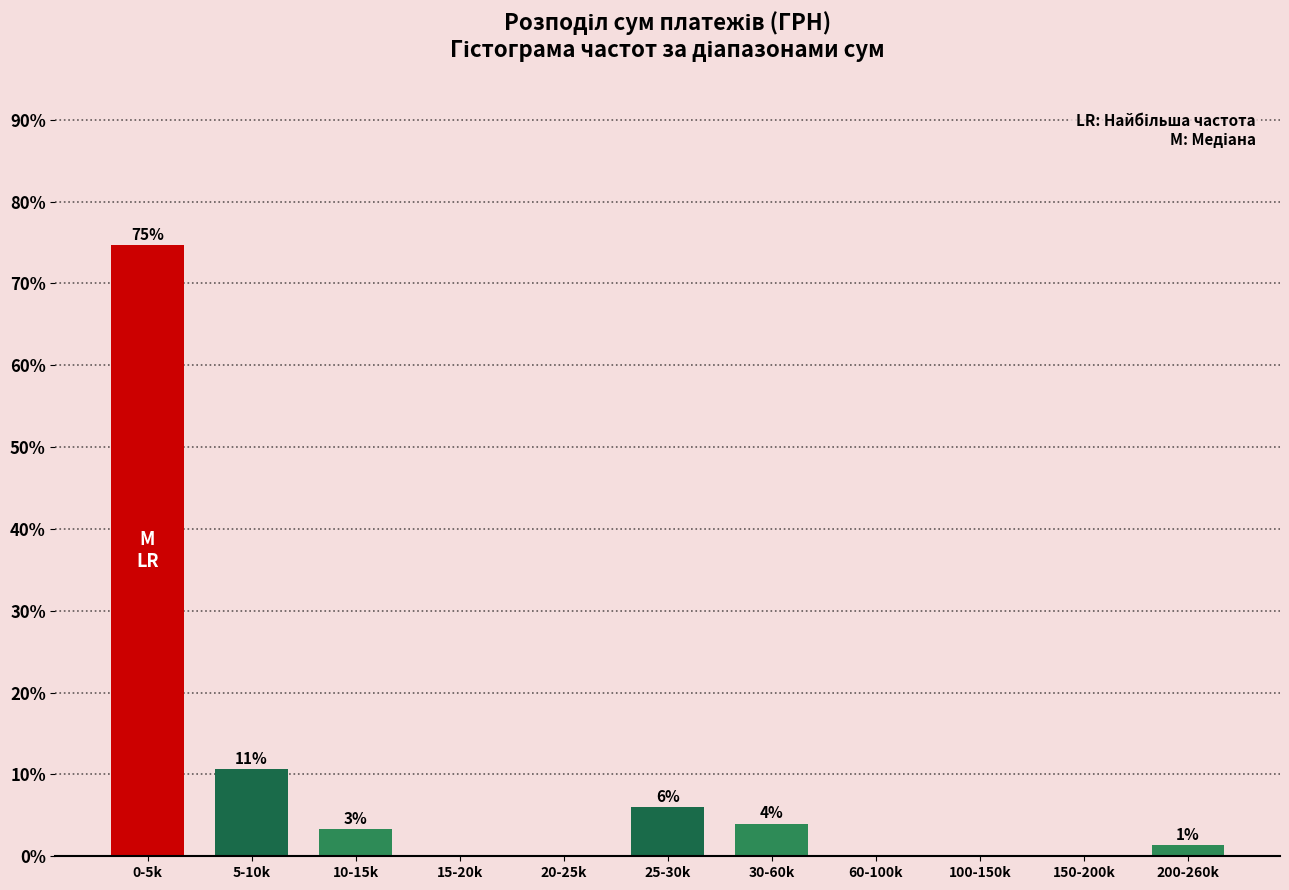

What is the sum of all values?

100.0